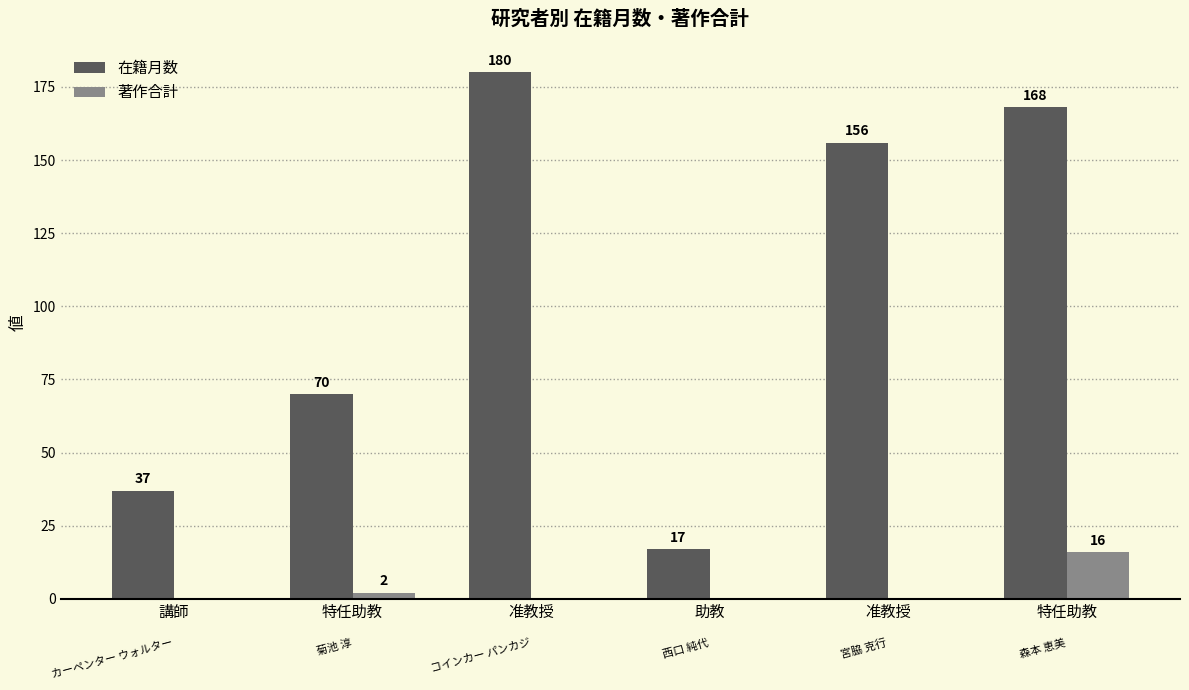

How many values in 著作合計 are above zero?

2